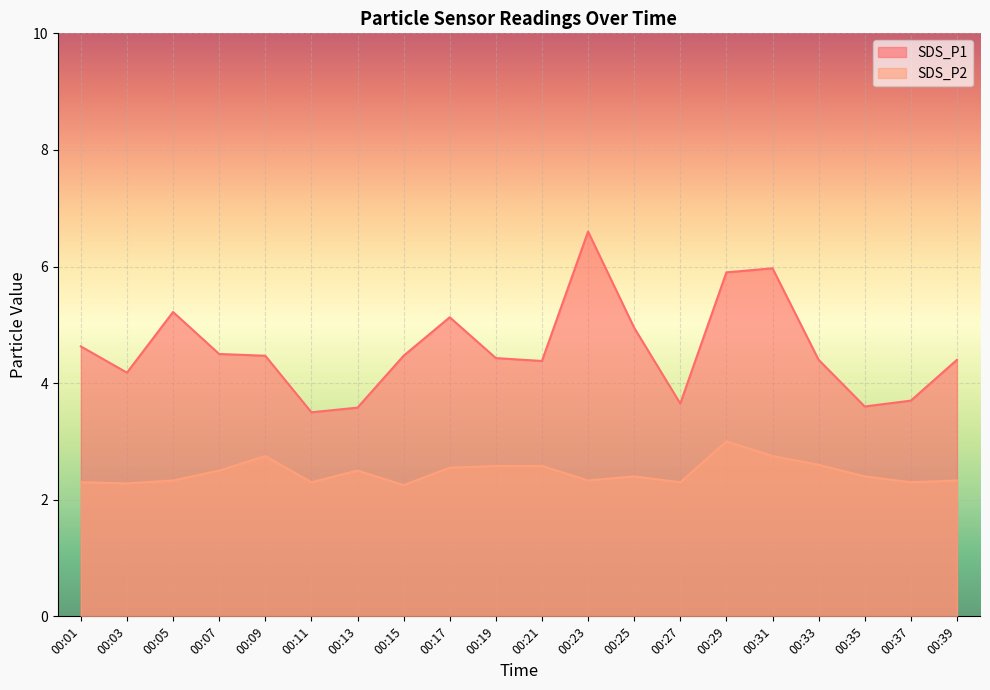

True or false: SDS_P2 and SDS_P1 intersect in this chart.

False